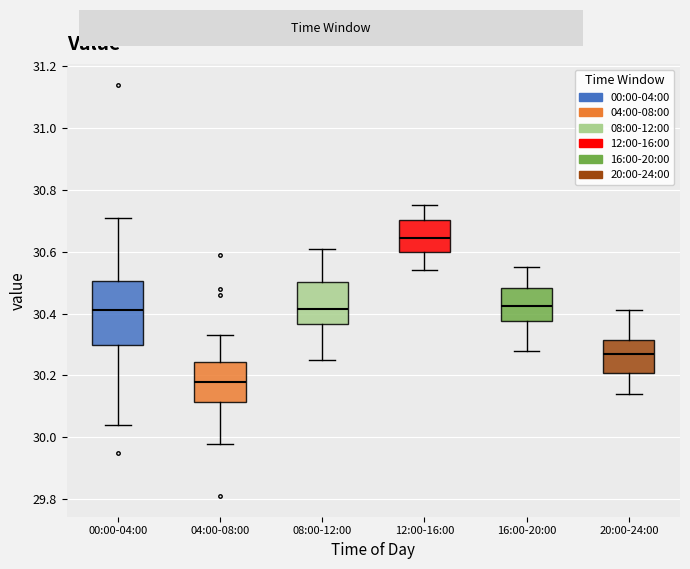

Comparing the boxes themselves (not the whiskers), which one is the tallest?

00:00-04:00